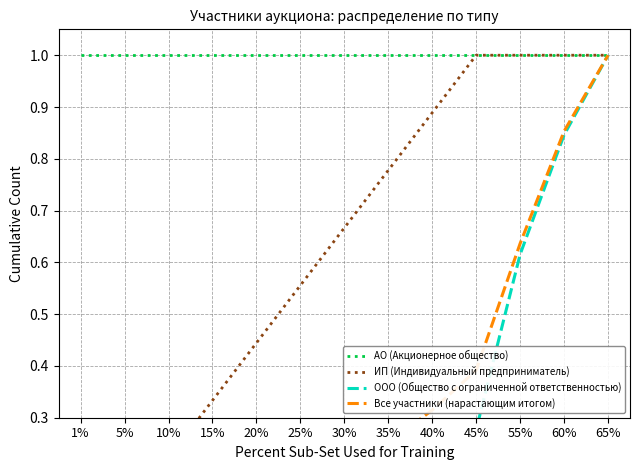

At which category is the sum across all series the highest?

65%